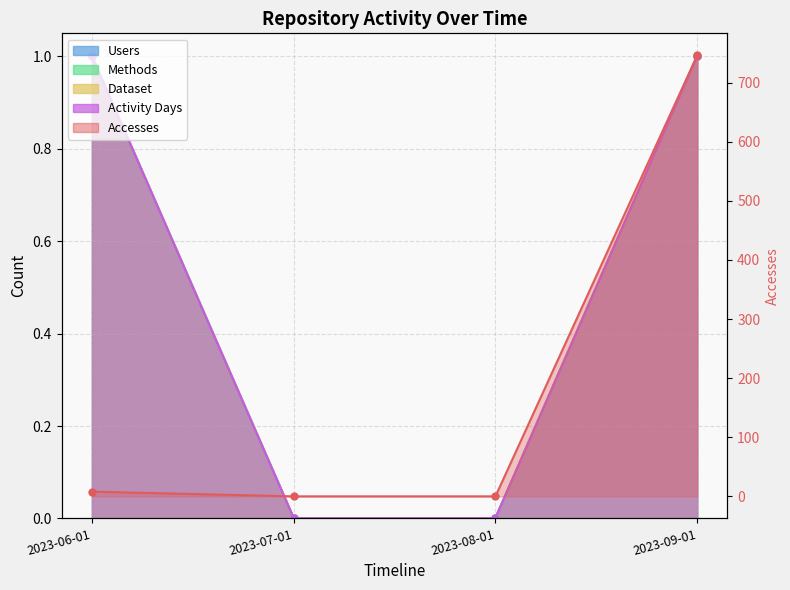

What is the difference between the maximum and minimum values in the Accesses series?

746